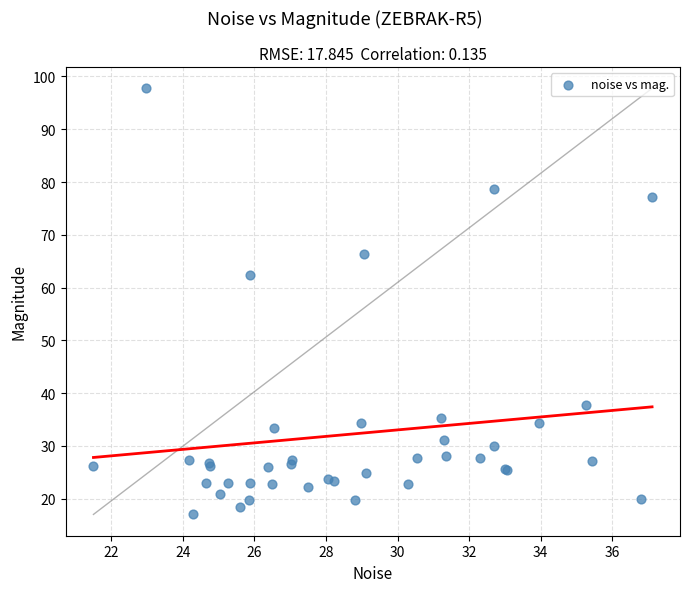

What Y value in the scatter plot is closest to 57?

62.5